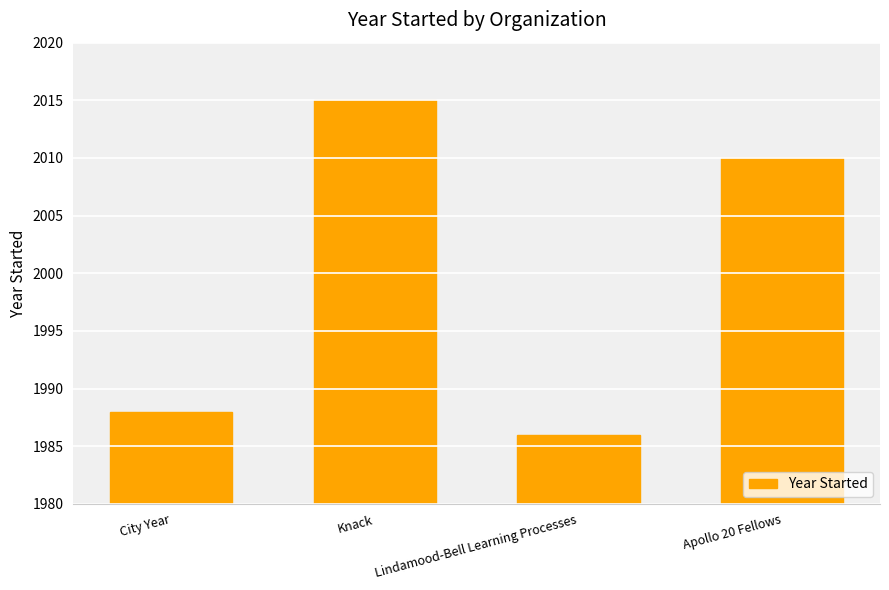

Is it true that the value at City Year is 2903?

False